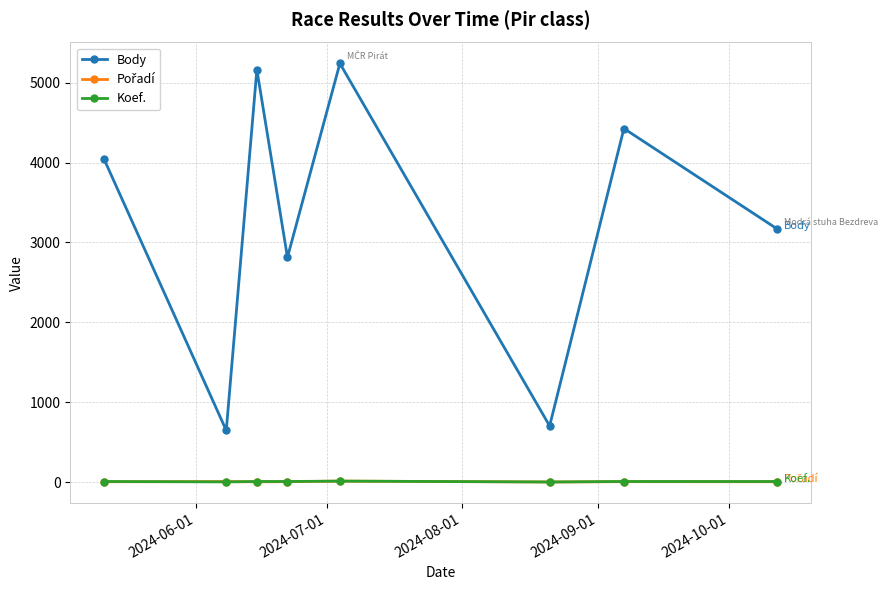

Does the chart have visible grid lines?

Yes